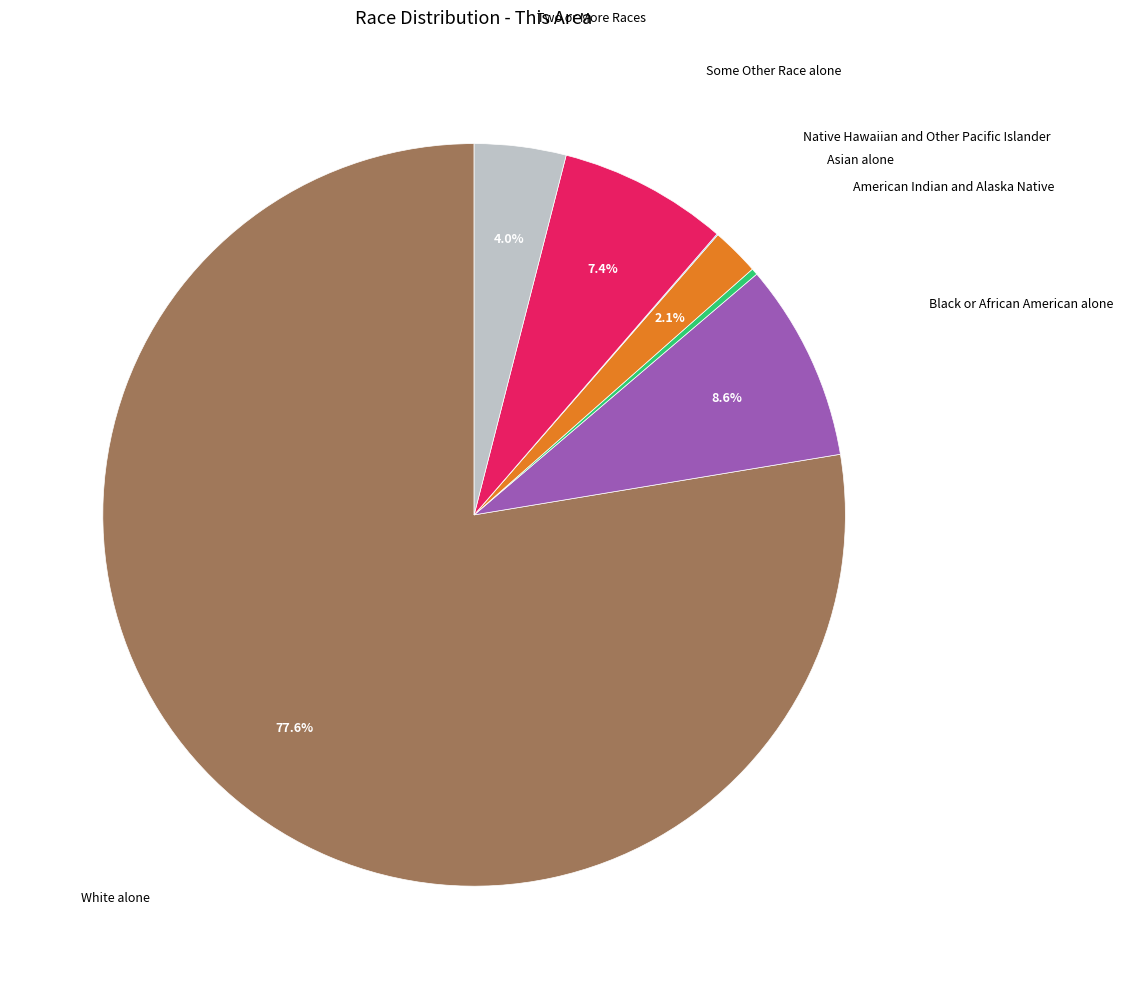

To the nearest percent, what is the difference between the largest and smallest slice percentages?

78%